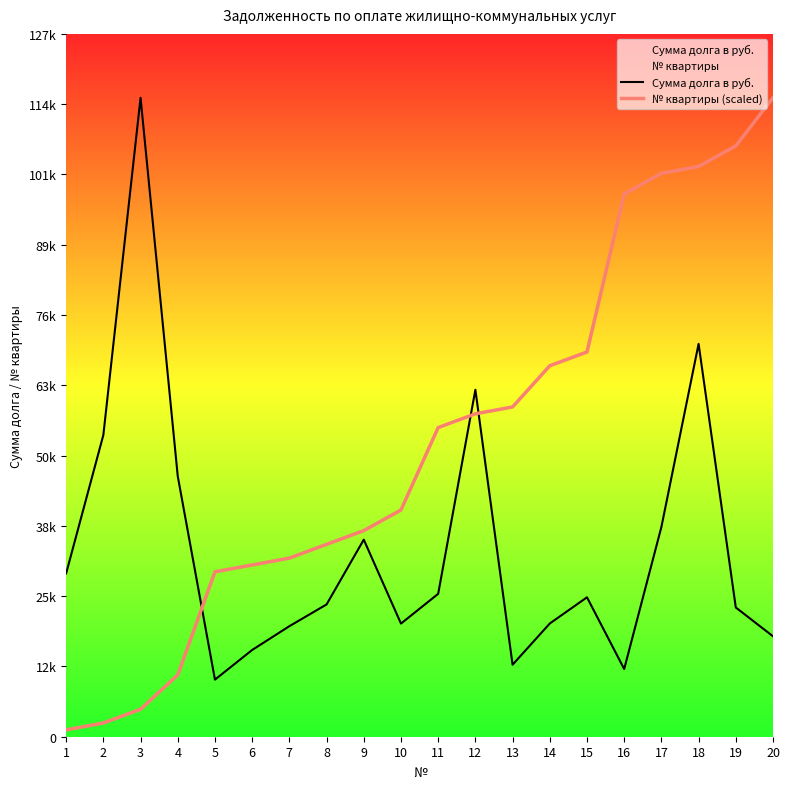

What is the difference between the № квартиры (scaled) values at 1 and 4?

9962.5